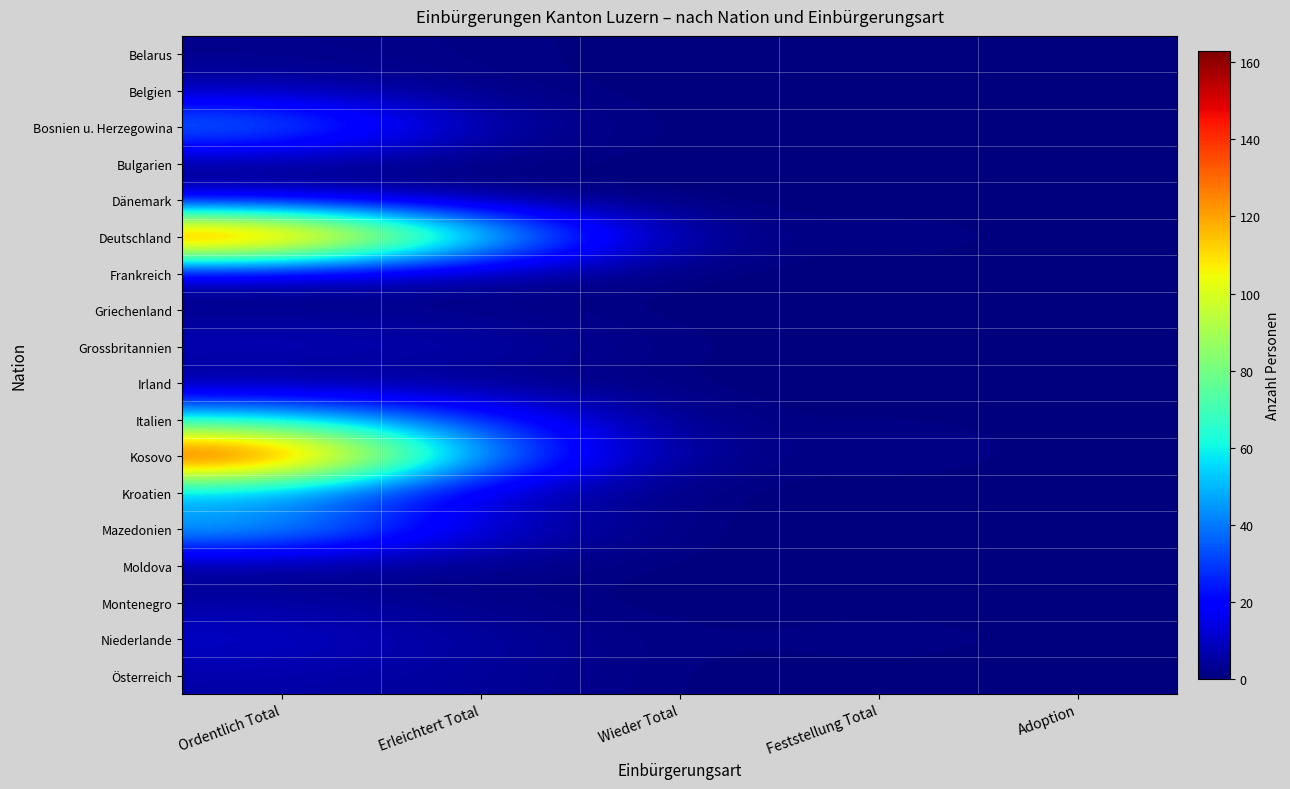

At how many categories does at least one series exceed 59?

2